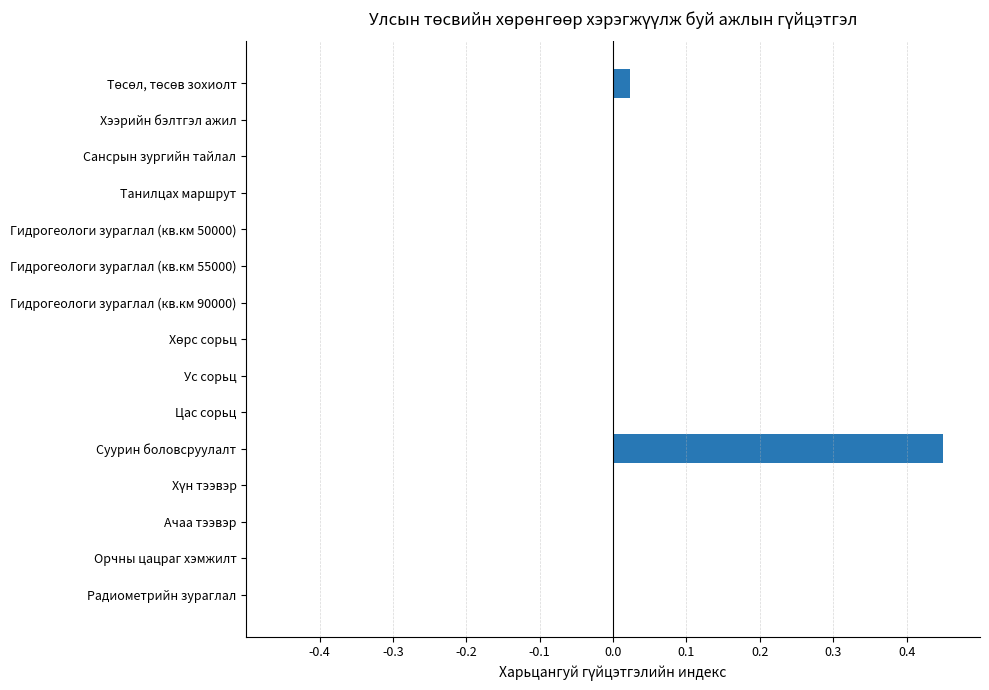

At which category does the chart reach its peak across all series?

Суурин боловсруулалт